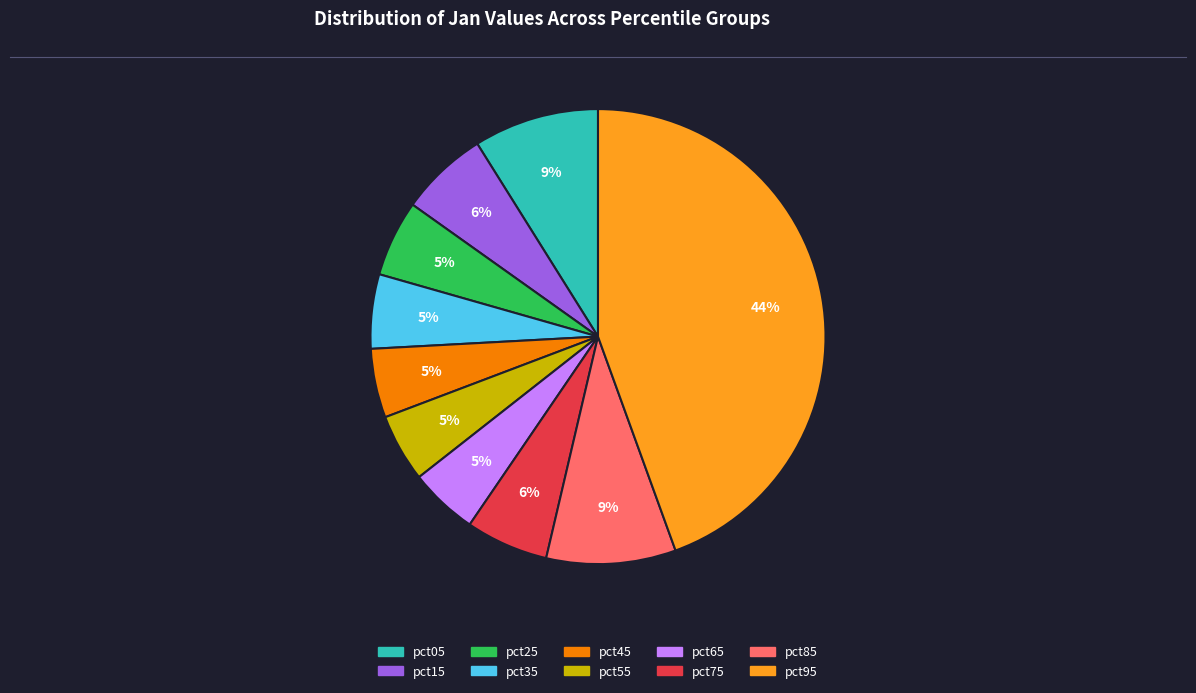

What is the largest slice in the pie chart?

pct95